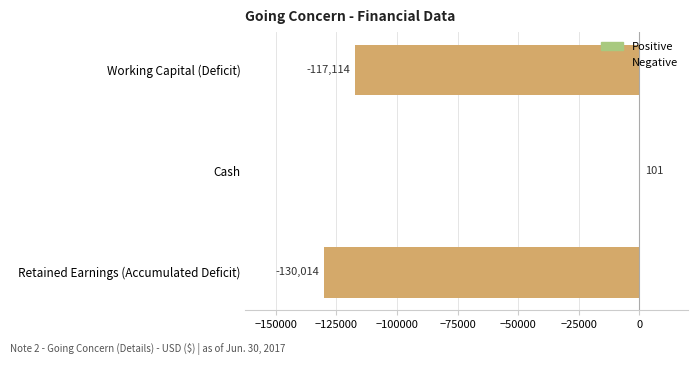

Which has a higher value, Cash or Retained Earnings (Accumulated Deficit)?

Cash